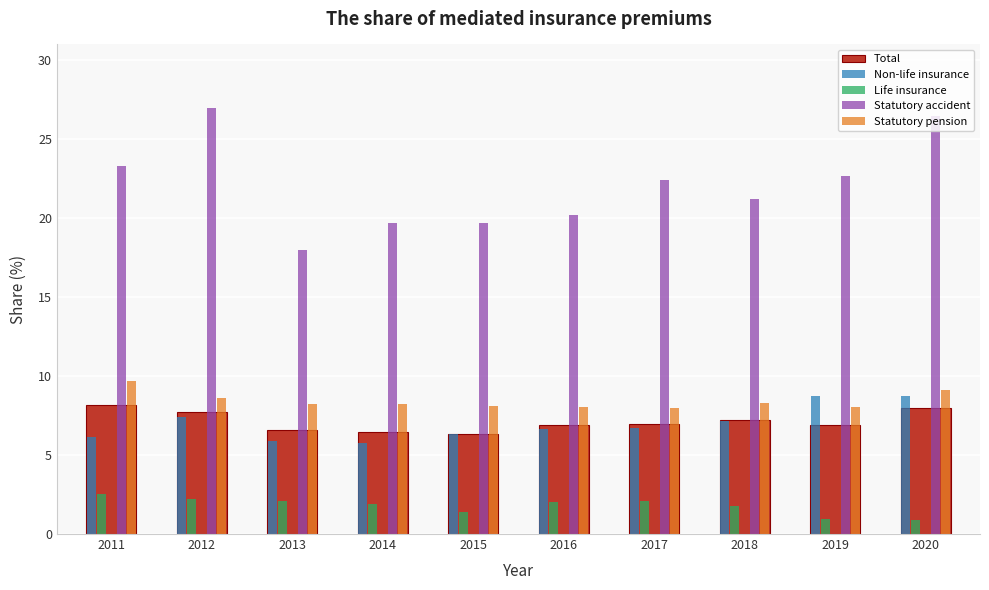

True or false: Life insurance has a value of 3.9 at 2012.

False